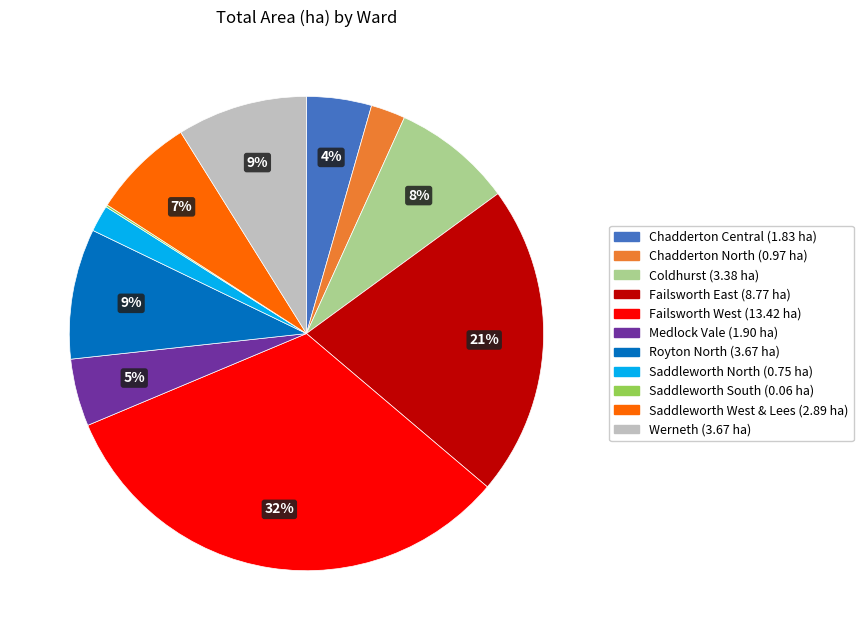

What percentage is the Saddleworth North slice, to the nearest percent?

2%